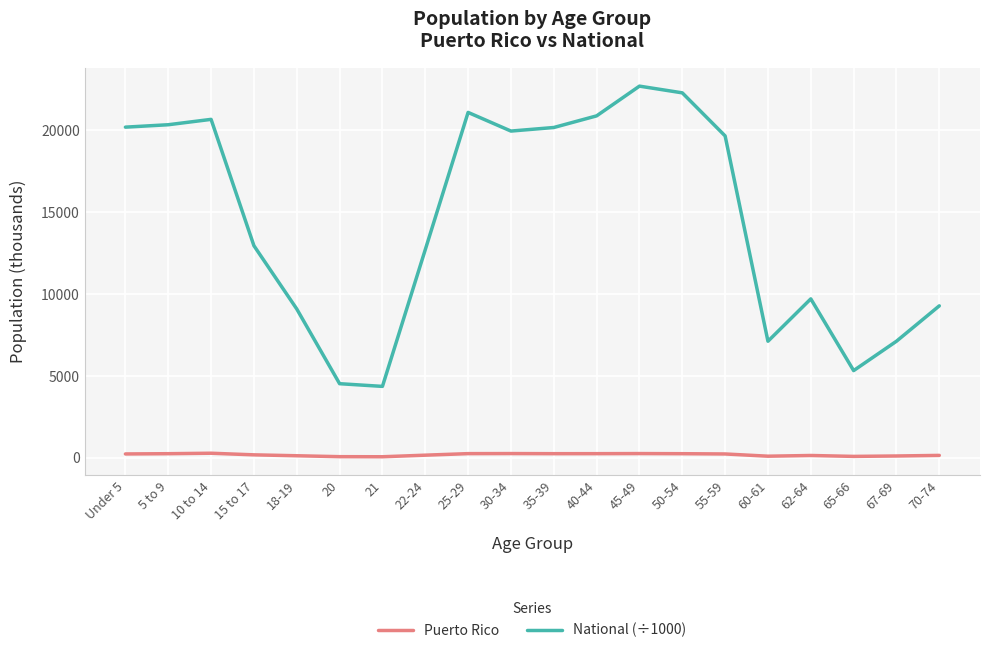

Which series has the largest total across all categories?

National (÷1000)